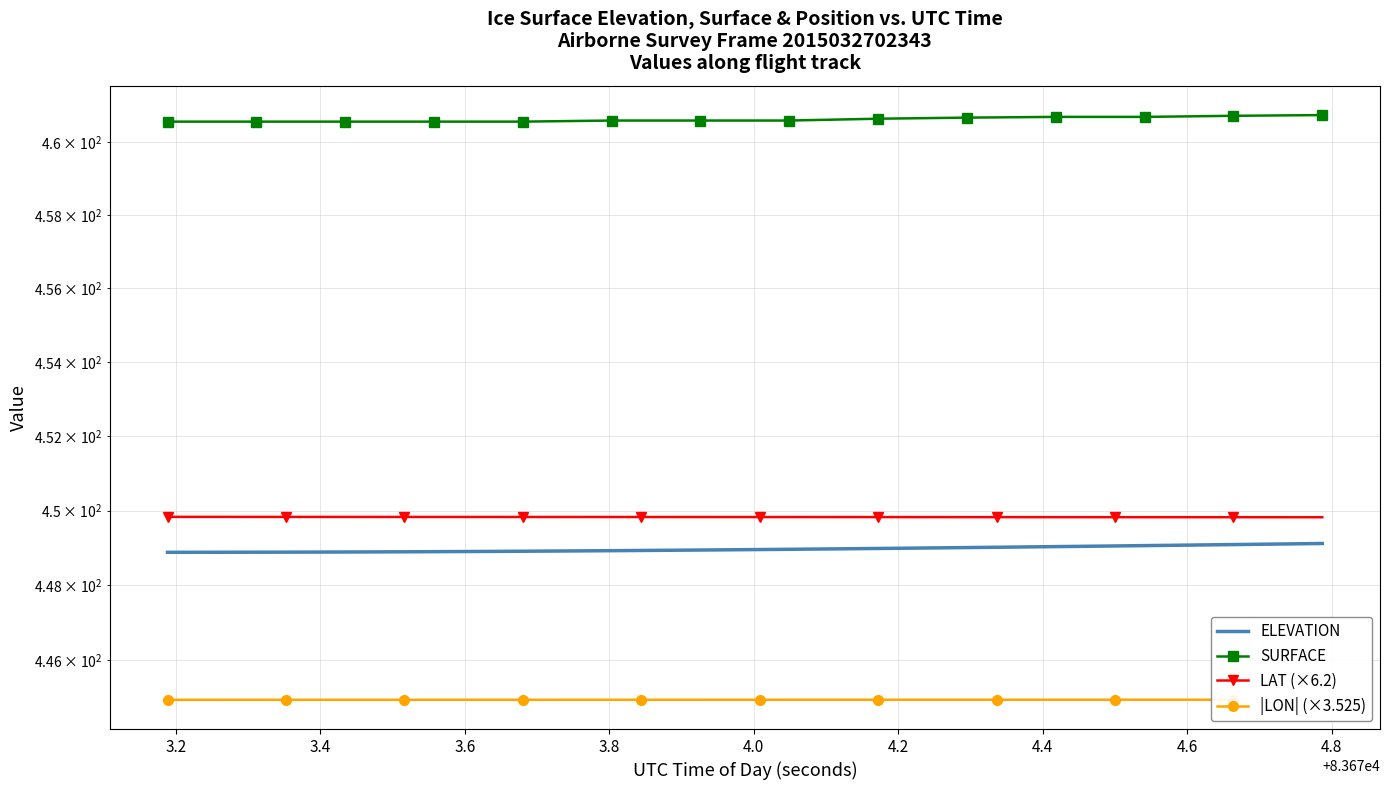

At how many categories does at least one series exceed 449?

40